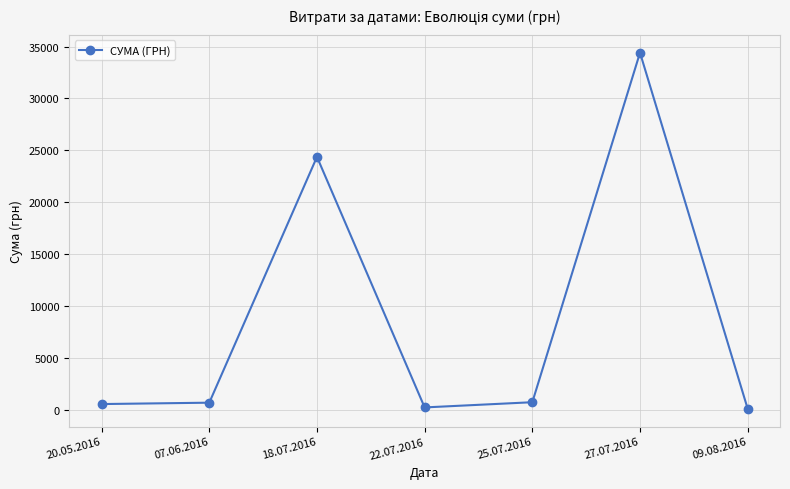

What is the ratio of the value at 18.07.2016 to the value at 07.06.2016?

36.4